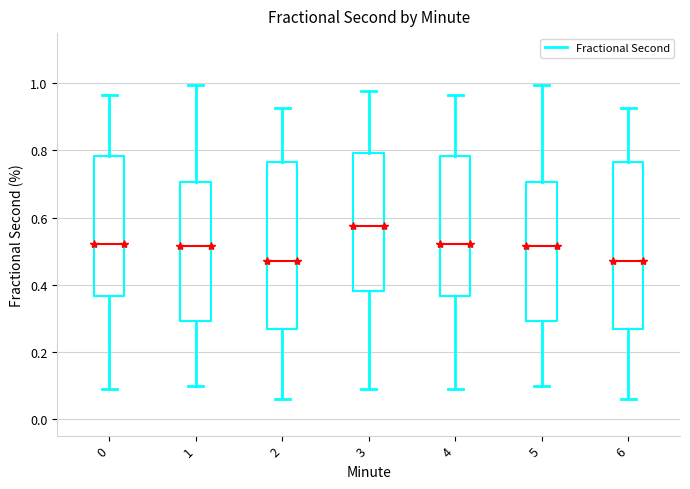

Where is the lower edge of the box at x = 5 on the y-axis? The values are not printed on the chart, so give them approximately, as read against the axis.

0.30